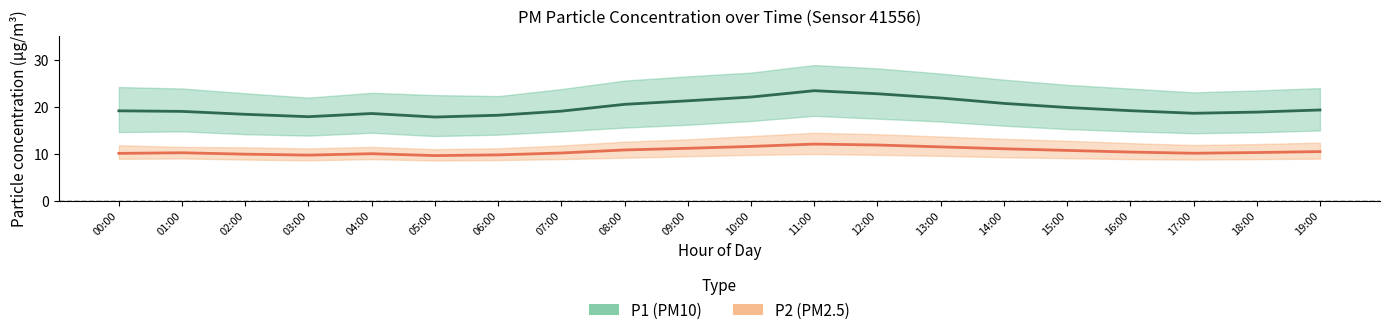

At which category does P2_center reach its first local peak?

01:00